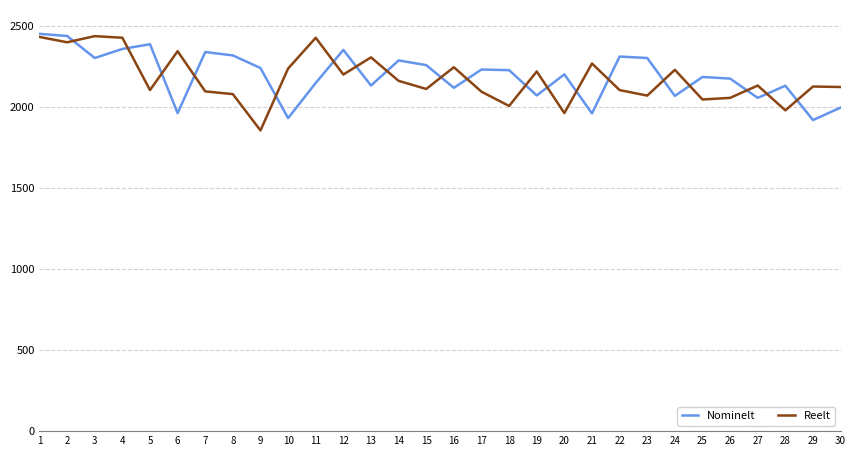

What is the highest value of the Reelt series?

2438